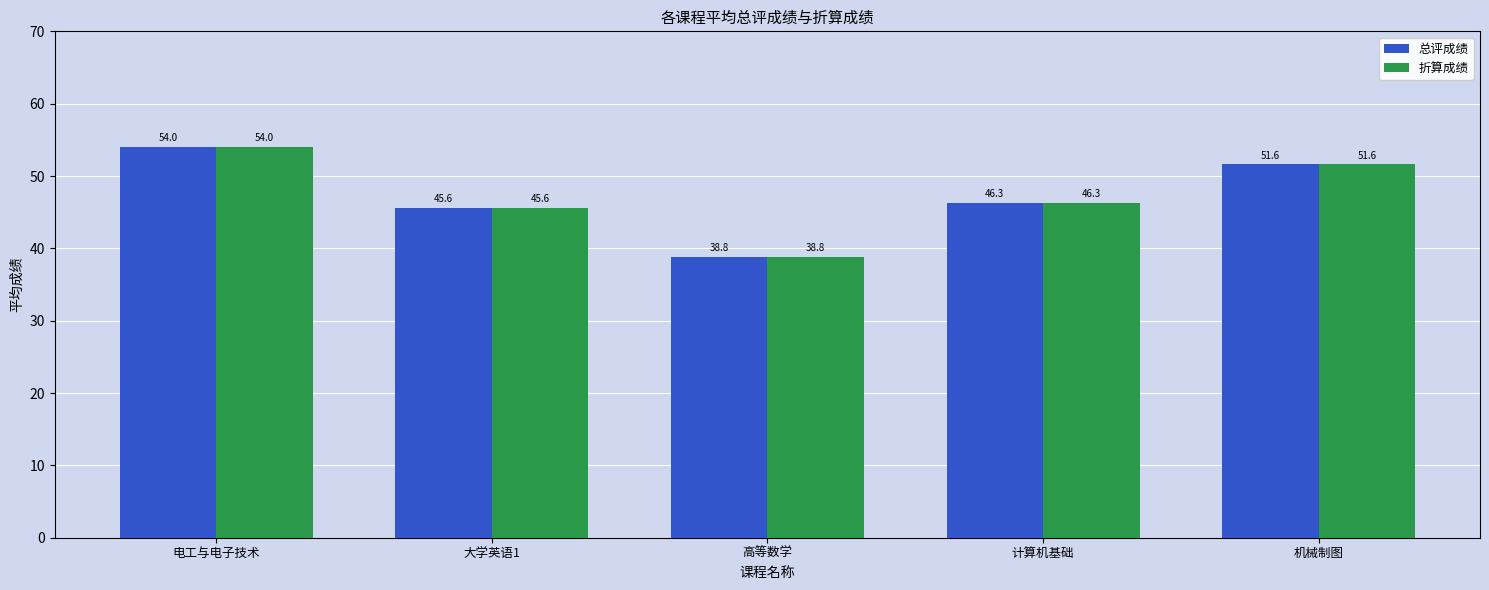

What is the approximate value of 总评成绩 at 机械制图?

51.6